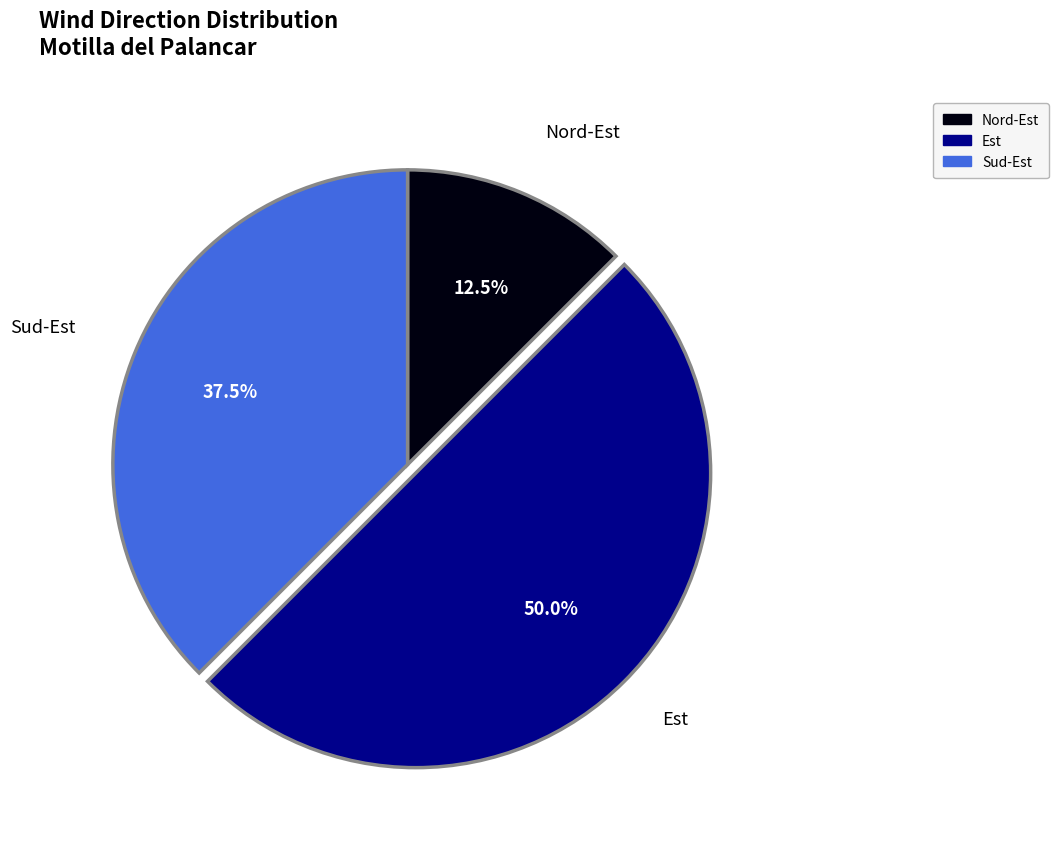

What percentage do Est and Nord-Est together represent?

62.5%